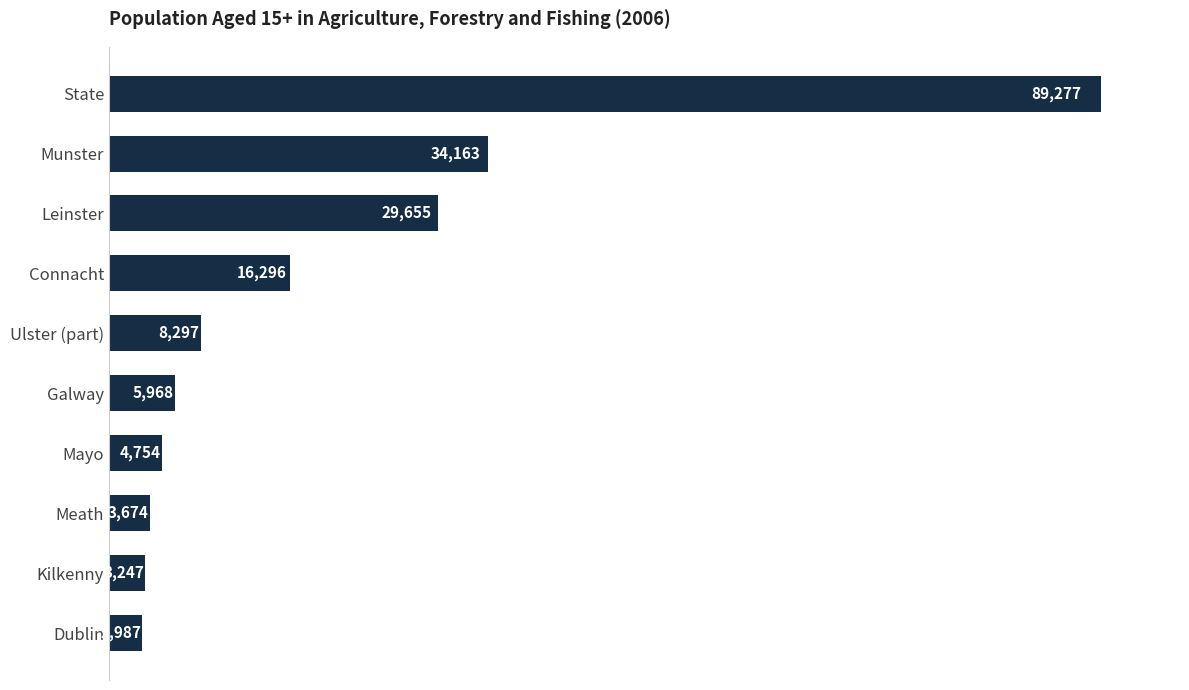

Which label corresponds to the largest value in the chart?

State